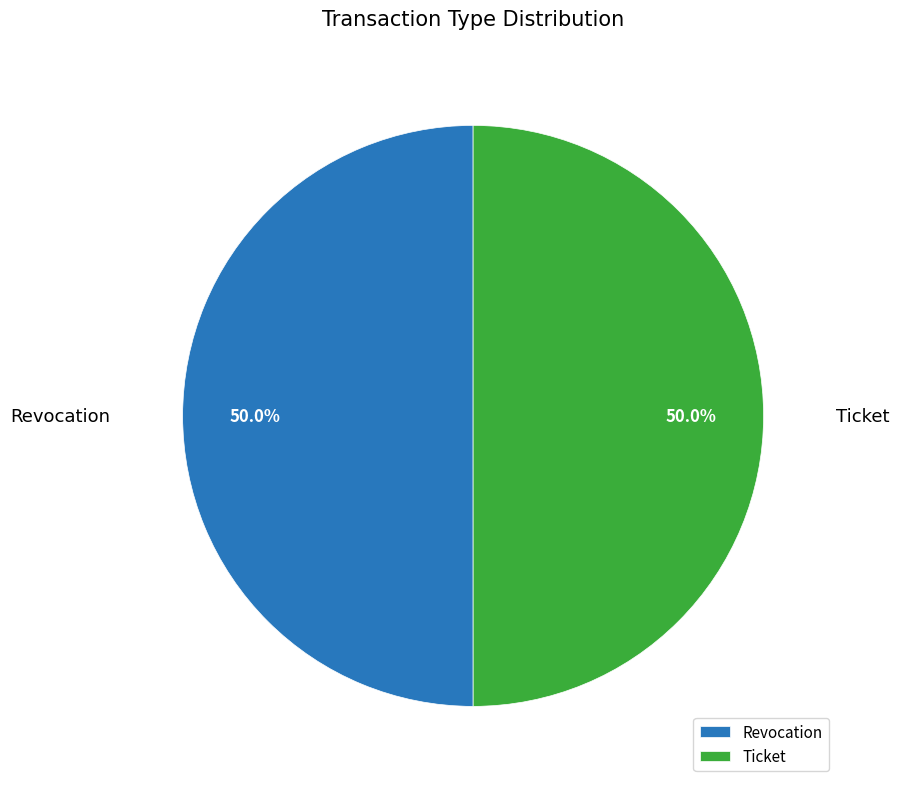

What percentage is the Revocation slice, to the nearest percent?

50%